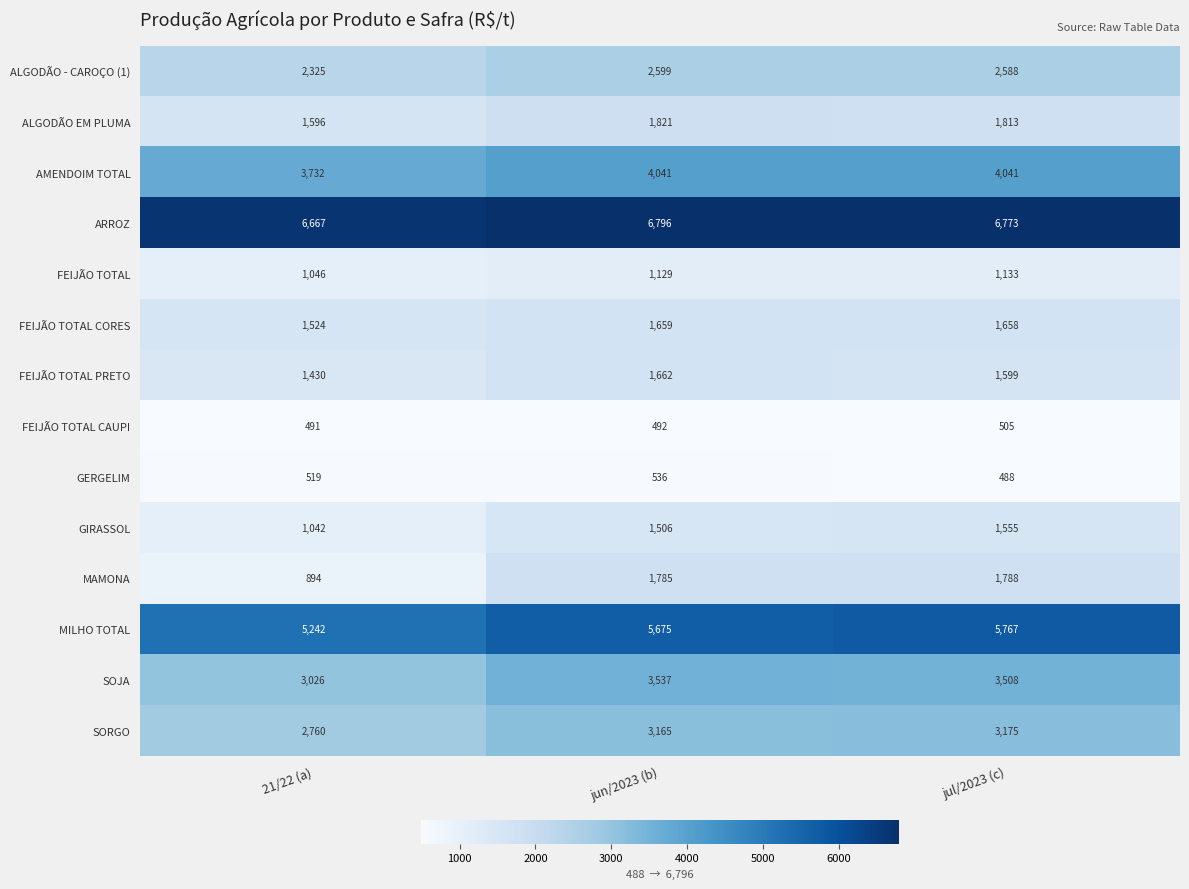

List the series in order of their peak value, lowest first.

FEIJÃO TOTAL CAUPI, GERGELIM, FEIJÃO TOTAL, GIRASSOL, FEIJÃO TOTAL CORES, FEIJÃO TOTAL PRETO, MAMONA, ALGODÃO EM PLUMA, ALGODÃO - CAROÇO (1), SORGO, SOJA, AMENDOIM TOTAL, MILHO TOTAL, ARROZ